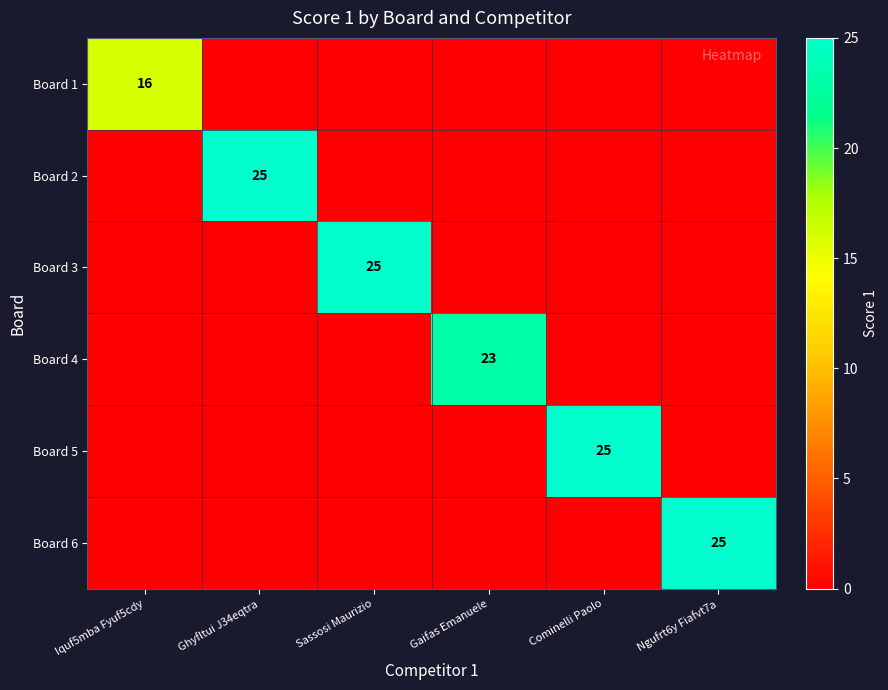

Is it true that Board 5 equals 0 at Iquf5mba Fyuf5cdy?

True